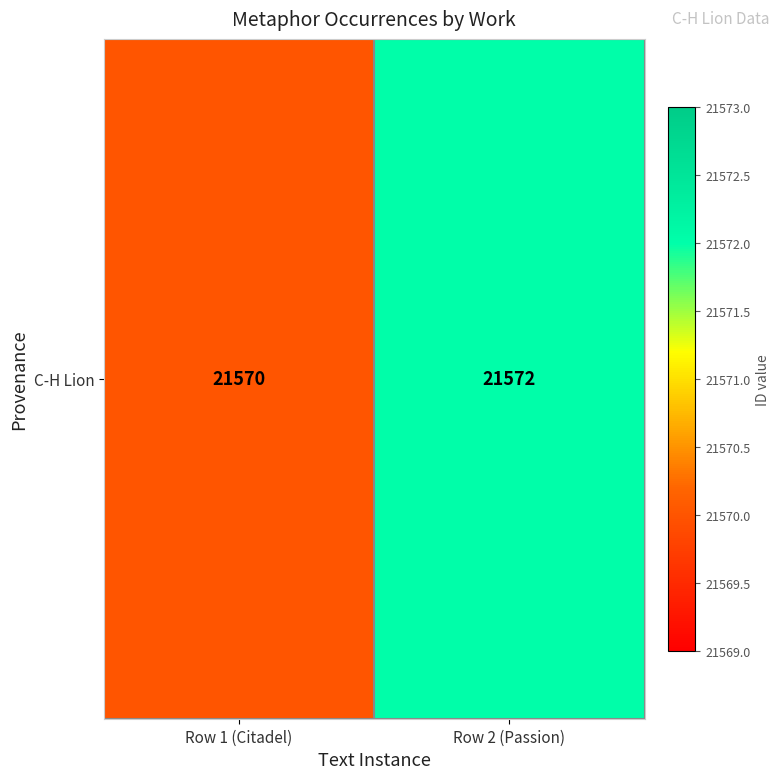

Reading left to right, extract all data points from this chart.

21570	21572